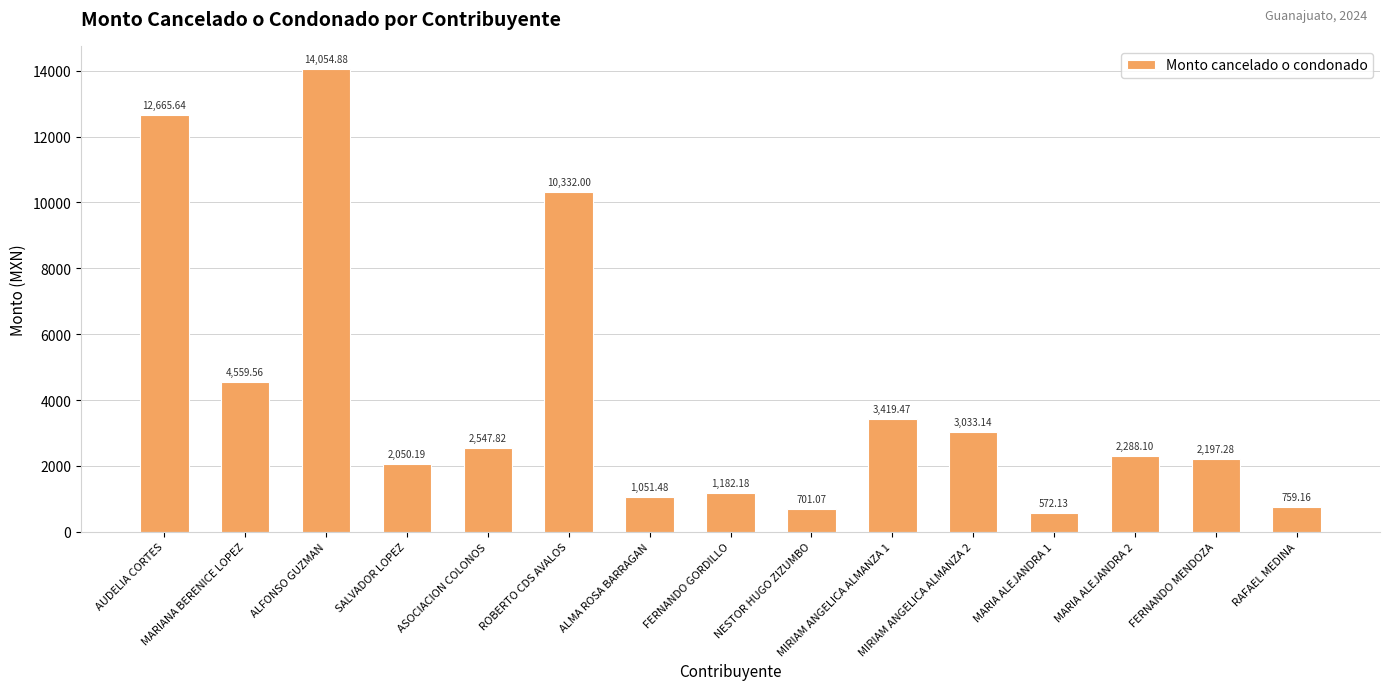

How many data points are above 2288?

8